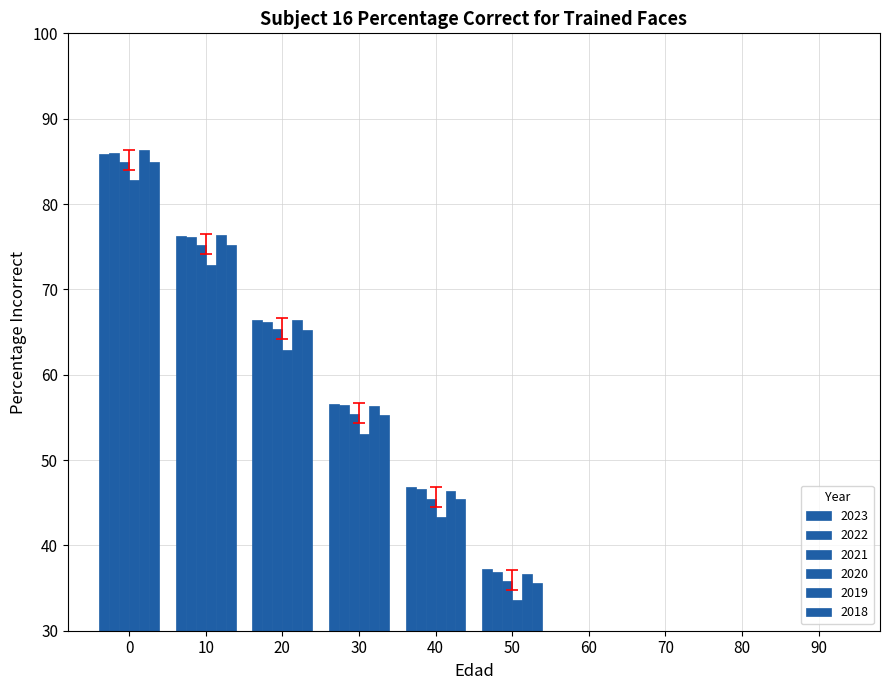

At how many categories does at least one series exceed 29?

6